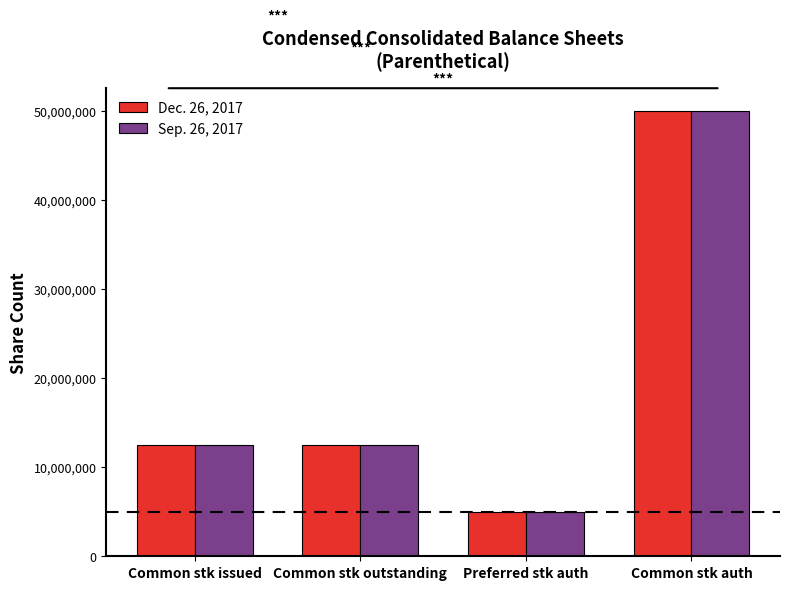

Count the number of data series in this chart.

2